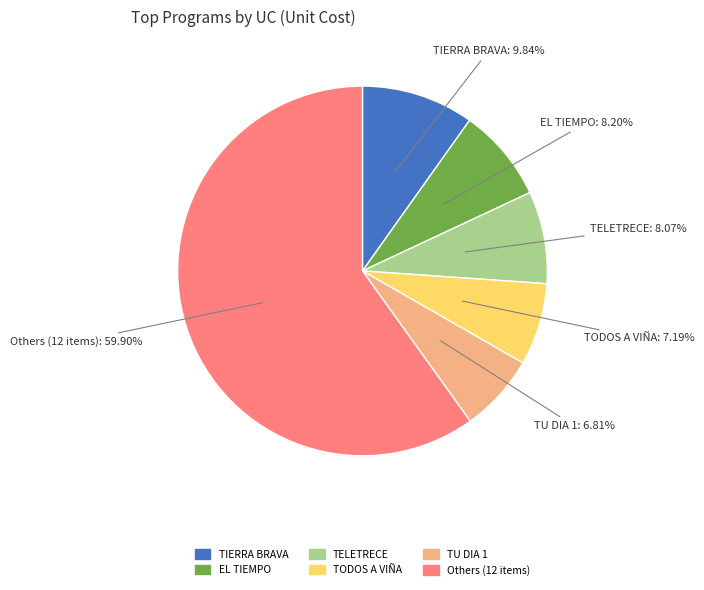

Is there a majority slice in this chart?

Yes